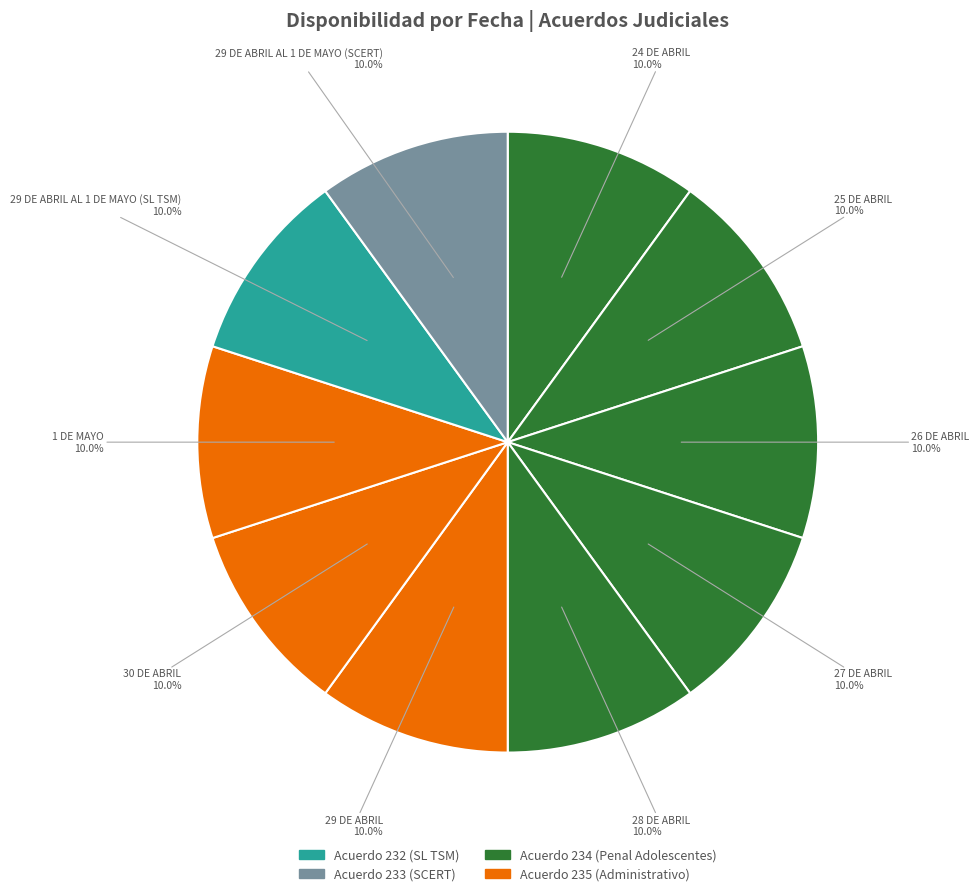

Count the number of slices in the pie.

10